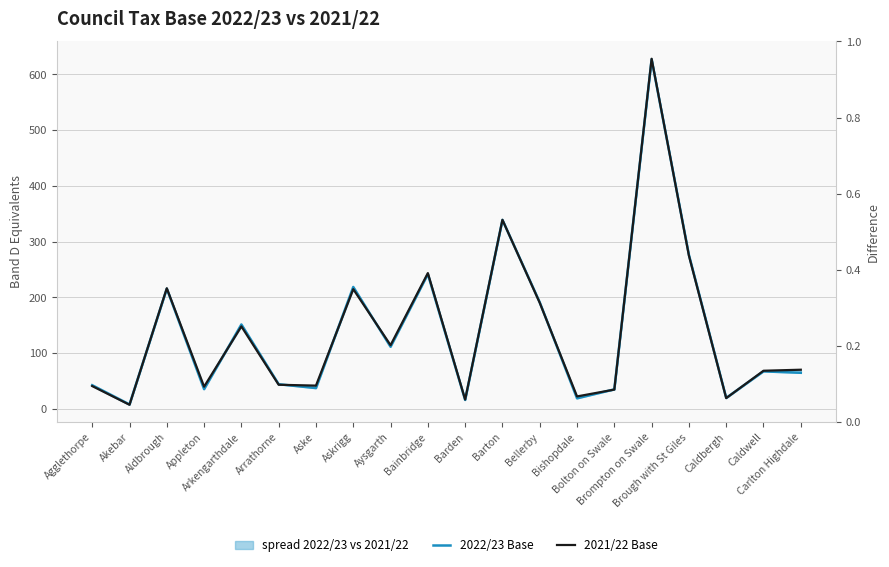

Which series has the largest range (max minus min)?

2021/22 Base